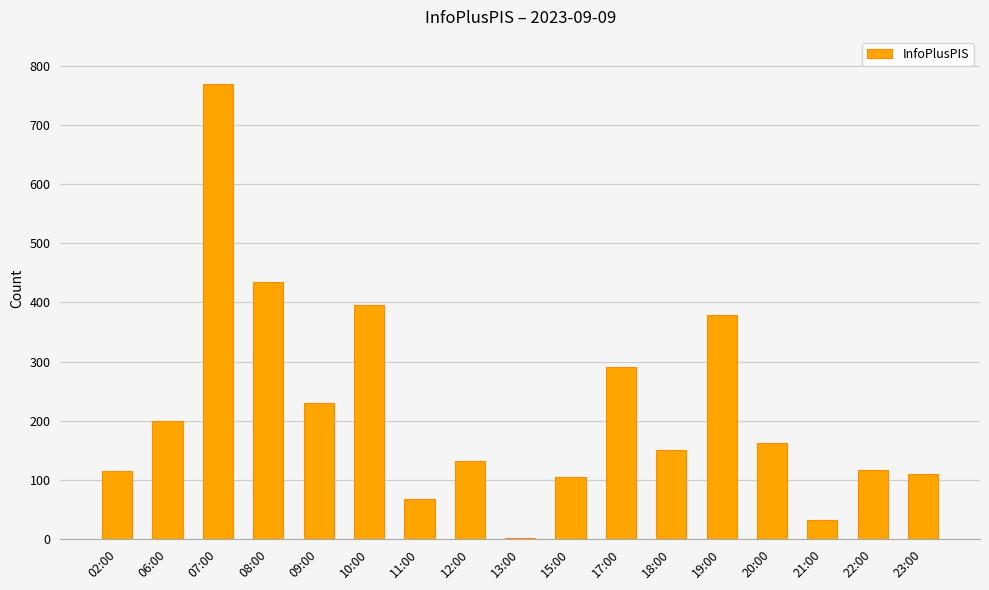

What is the ratio of the value at 15:00 to the value at 20:00?

0.6